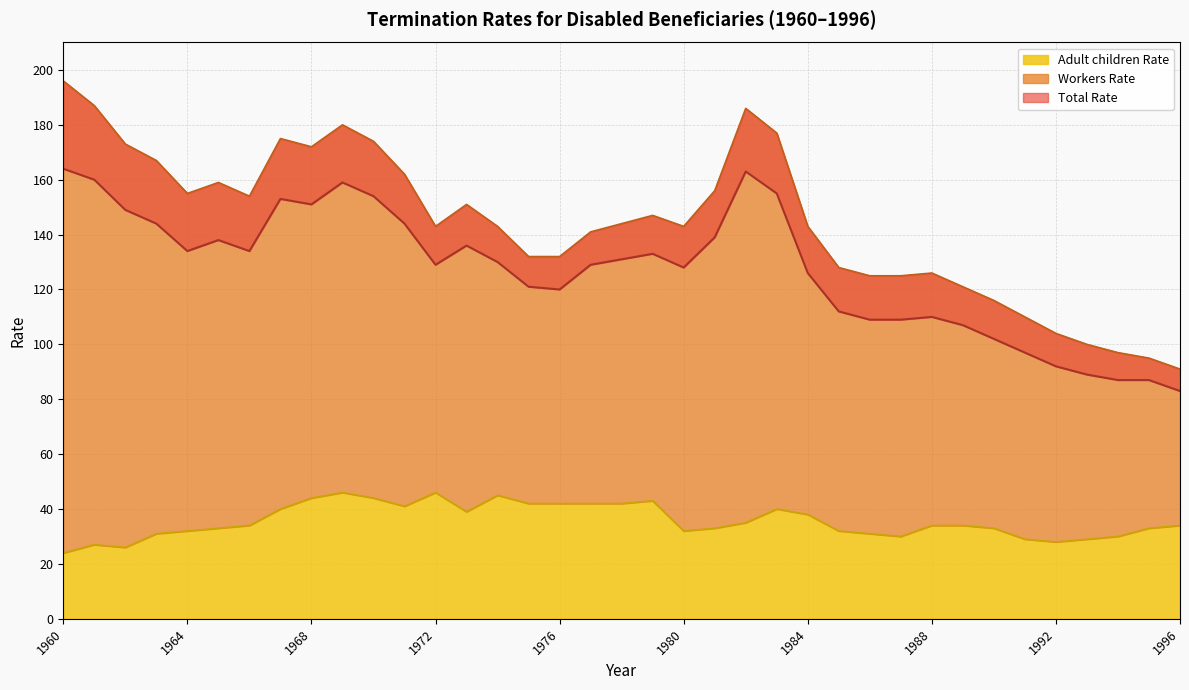

What is the minimum value for Adult children Rate?

24